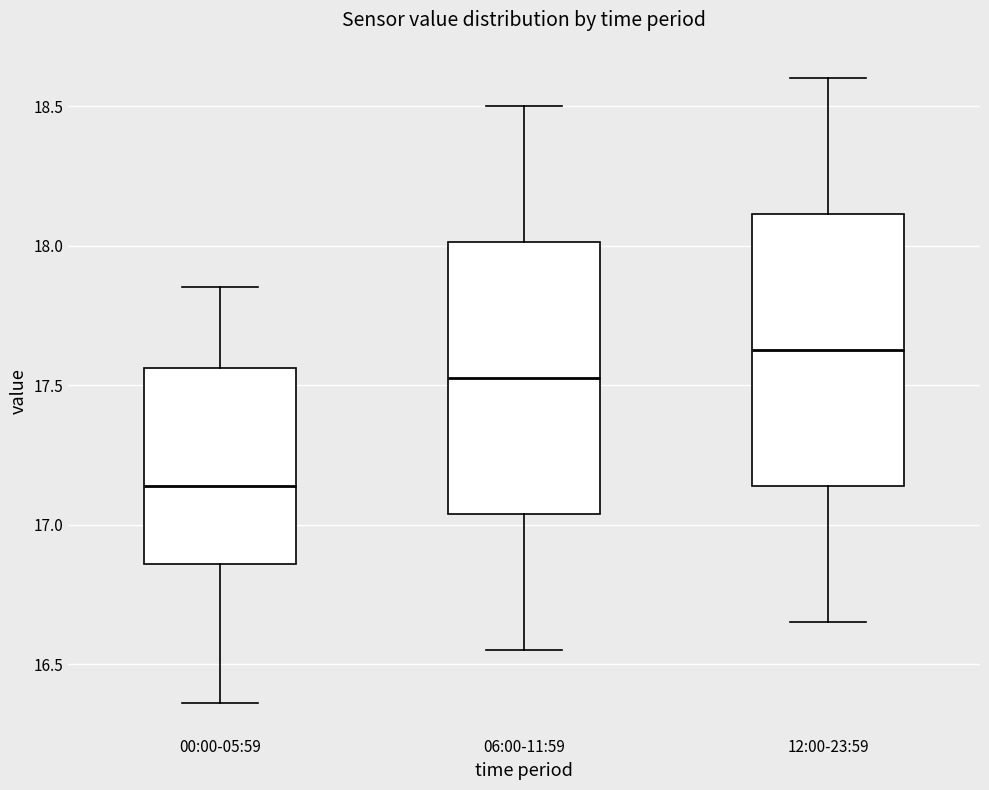

Where does the median line of the box for 12:00-23:59 sit on the y-axis? The values are not printed on the chart, so give them approximately, as read against the axis.

17.65